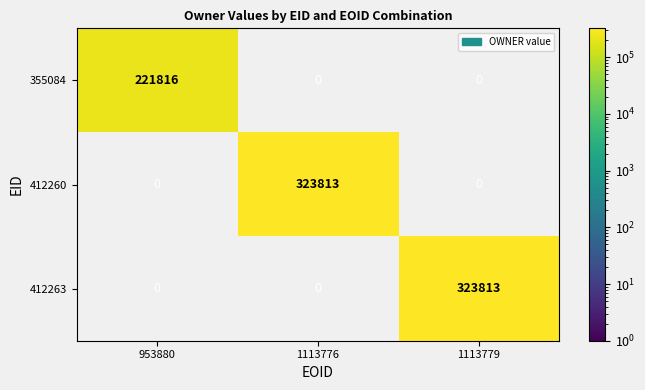

Count the number of categories in the chart.

3